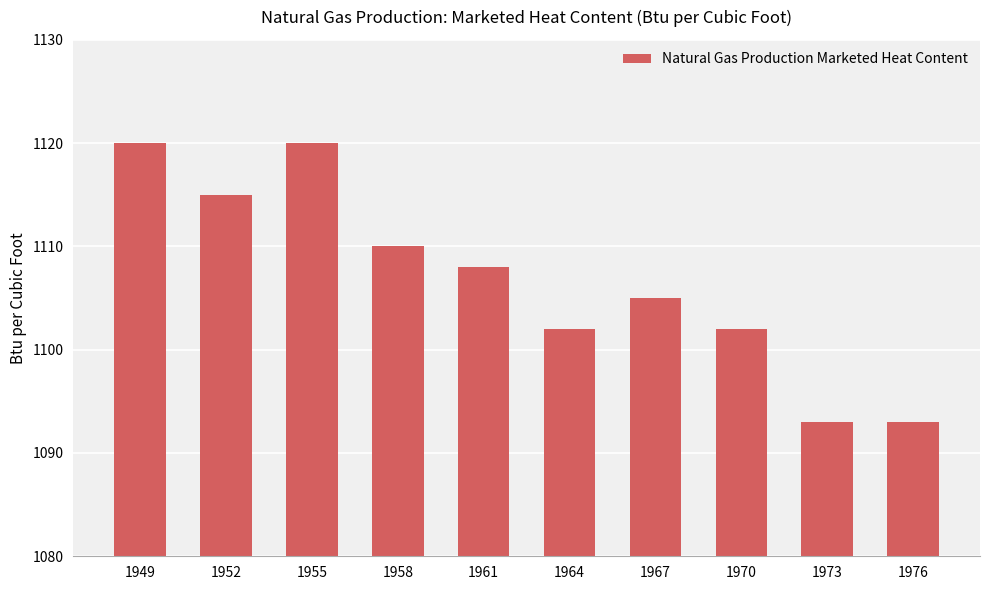

What is the sum of the values at 1961 and 1976?

2201